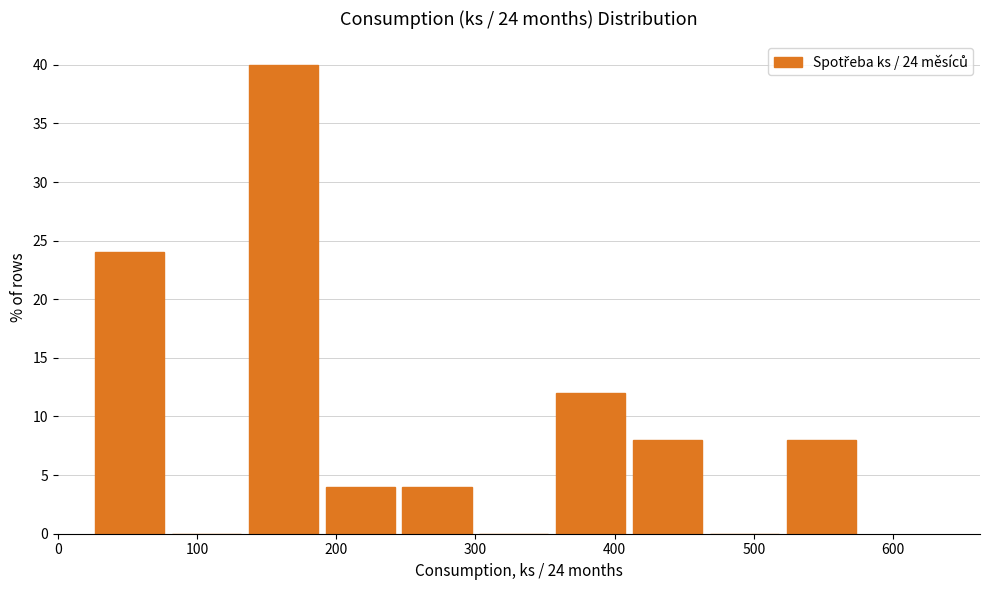

Over which range of the x-axis is the bar tallest?

130 to 190